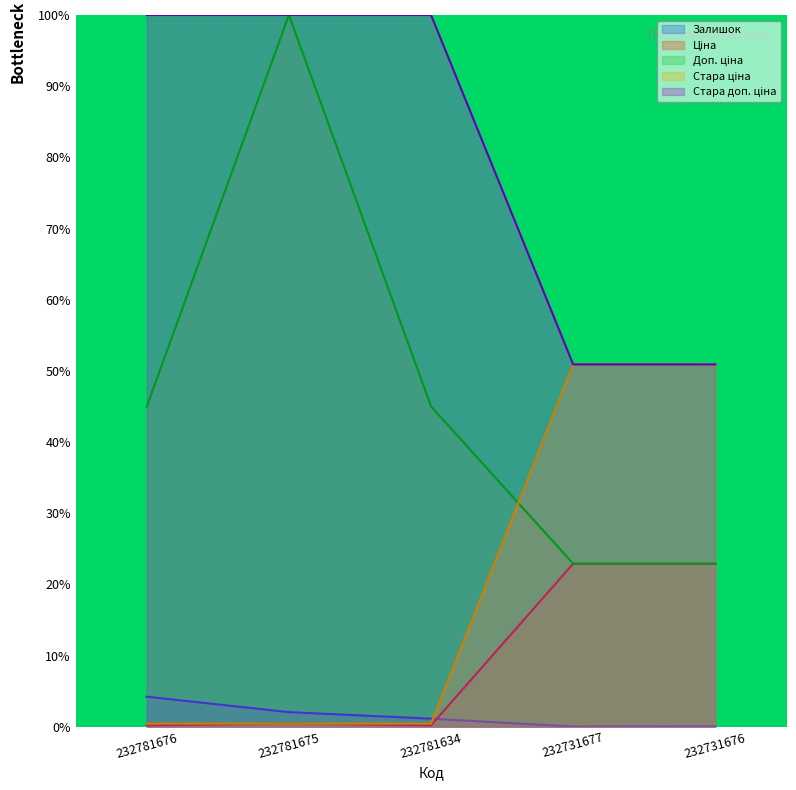

True or false: Доп. ціна has more than 1 points higher than both neighbors.

False